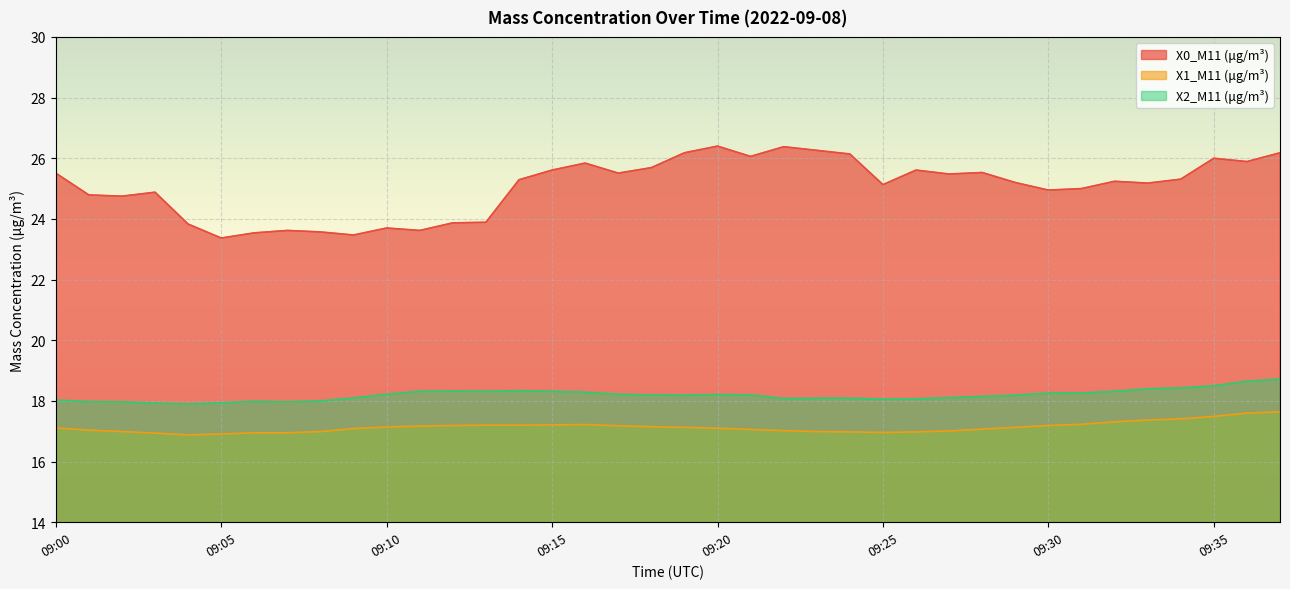

What is the value of the X2_M11 (μg/m³) point at the 22nd from the left?

18.2